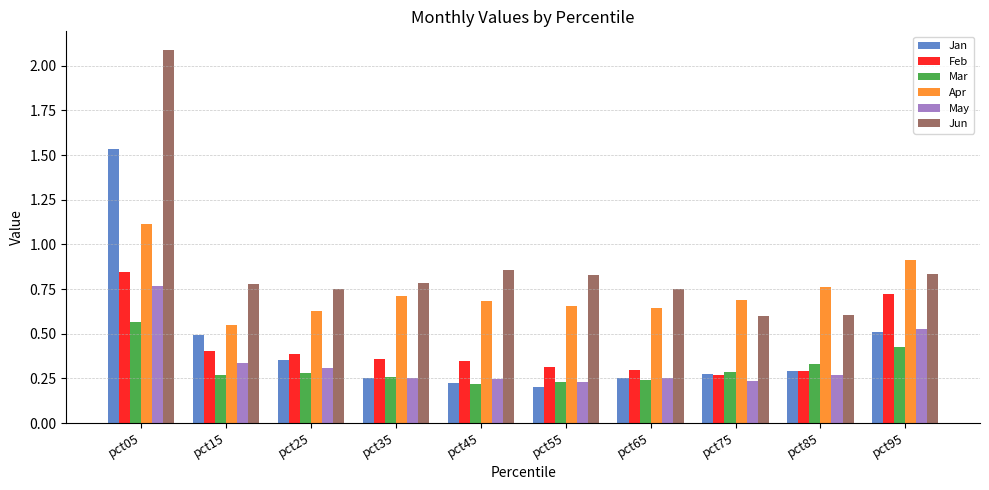

True or false: Apr has a value of 0.8 at pct85.

True